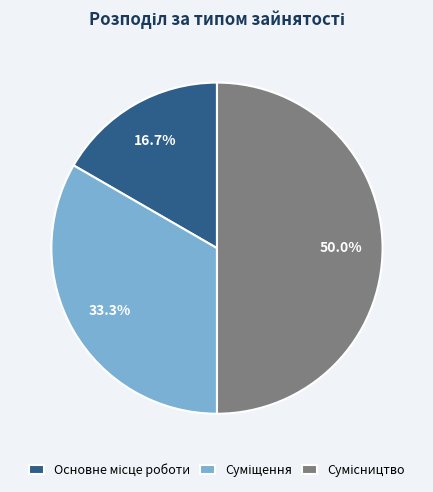

Which category has the smallest portion of the pie?

Основне місце роботи